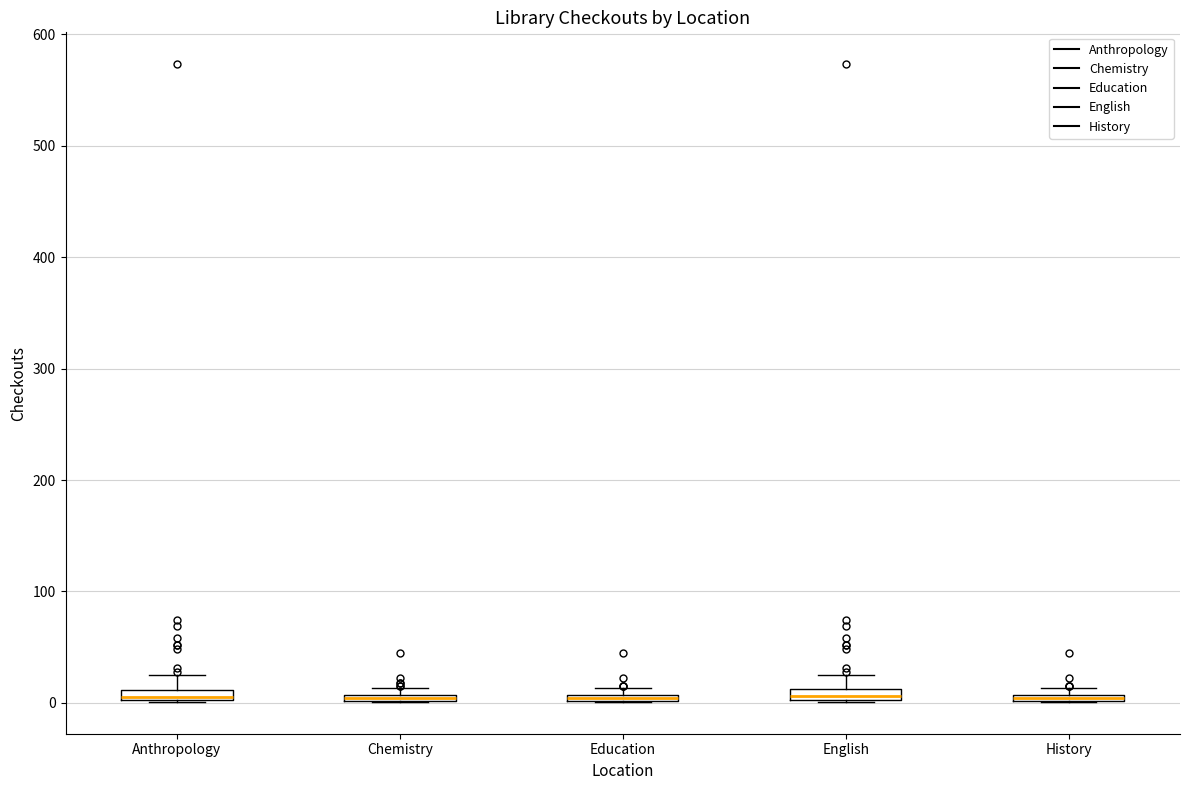

Where is the upper edge of the box for Anthropology on the y-axis? The values are not printed on the chart, so give them approximately, as read against the axis.

10